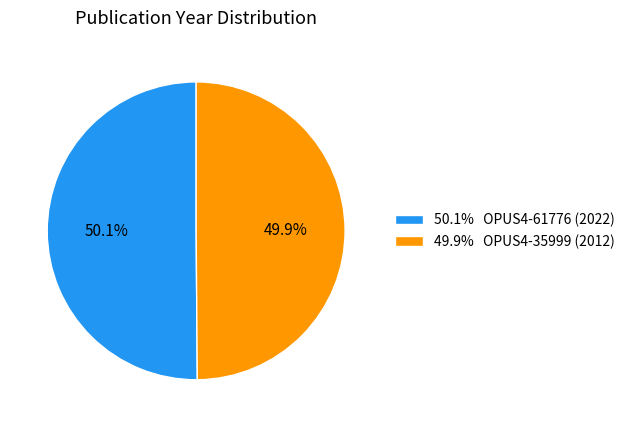

Count the number of slices in the pie.

2